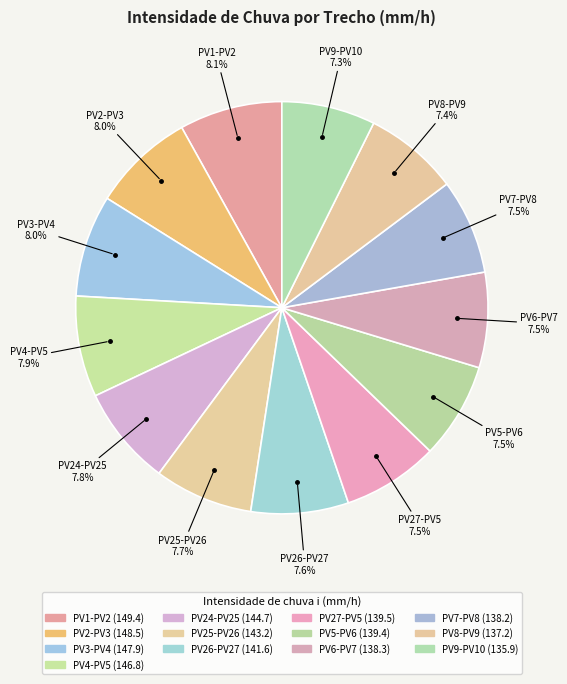

Is it true that PV26-PV27 is 1% of the pie?

False